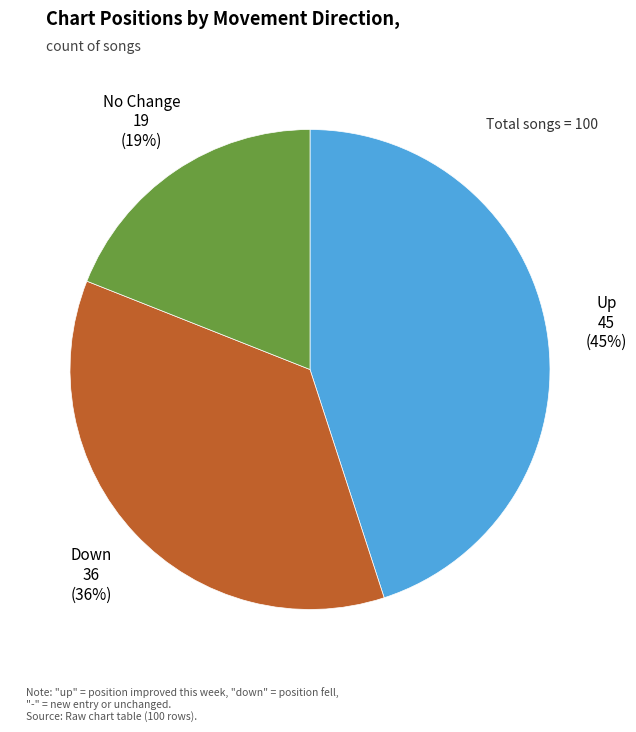

The Down slice represents 46% of the pie. True or false?

False